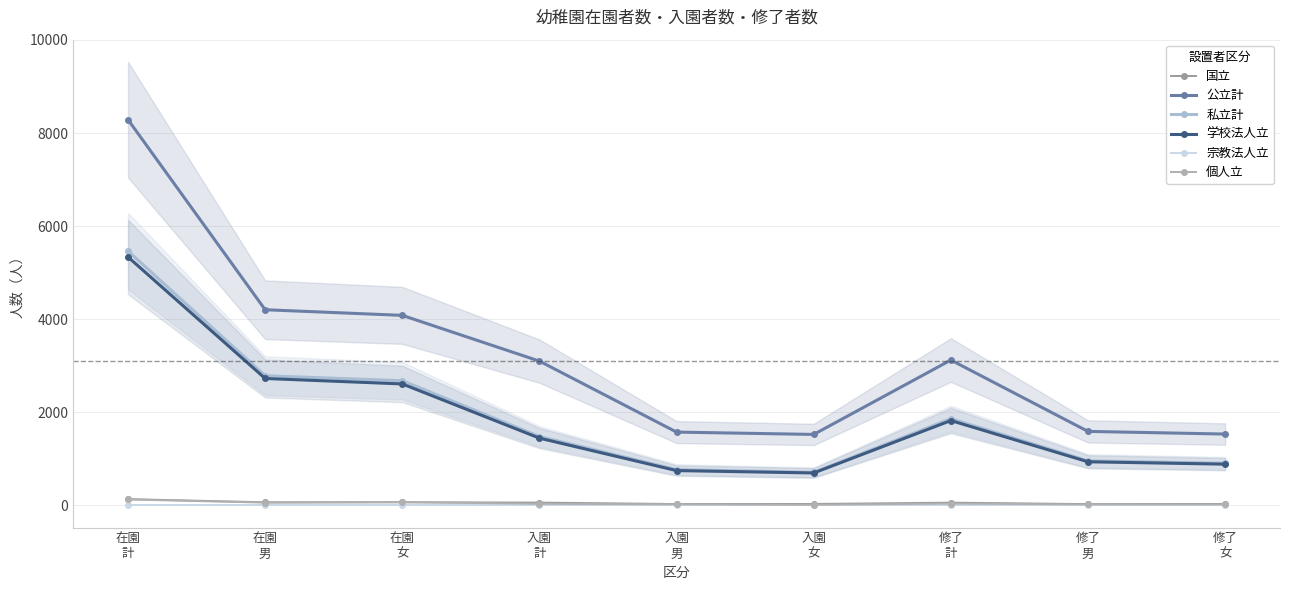

The 学校法人立 series shows 1662 at 修了
男. True or false?

False